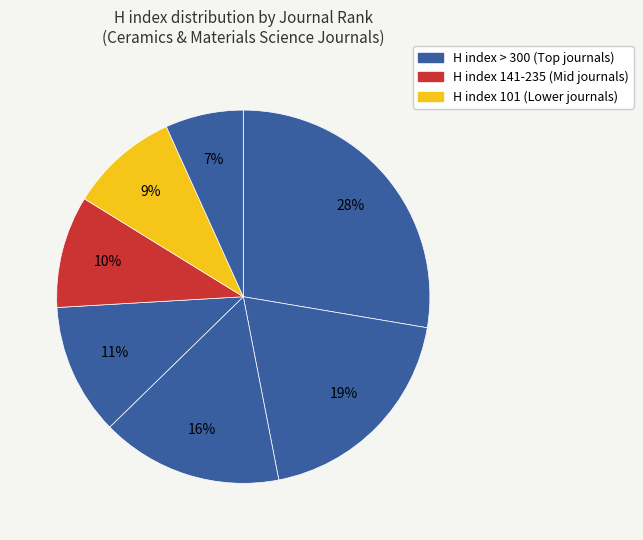

How many segments does this pie chart have?

7